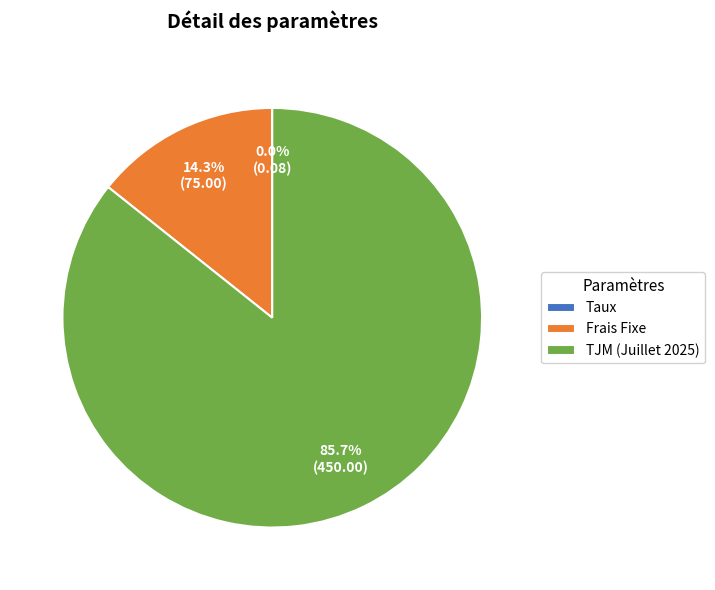

What is the largest slice in the pie chart?

TJM (Juillet 2025)